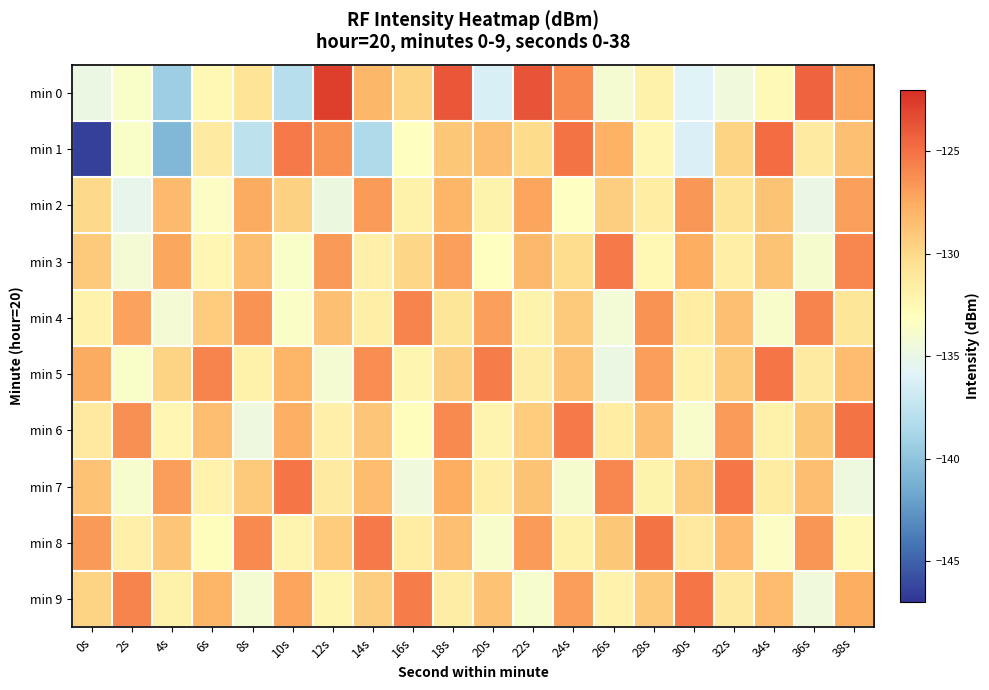

Which series changed the most between 28s and 36s?

min 0